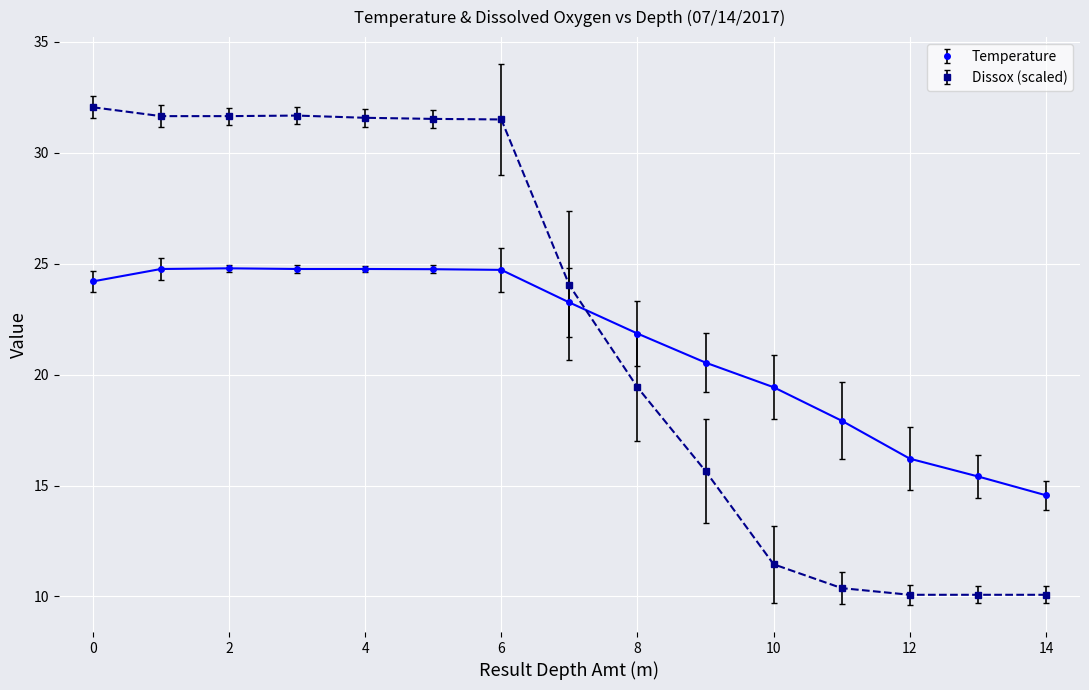

What is the sum of all Temperature values?

321.9